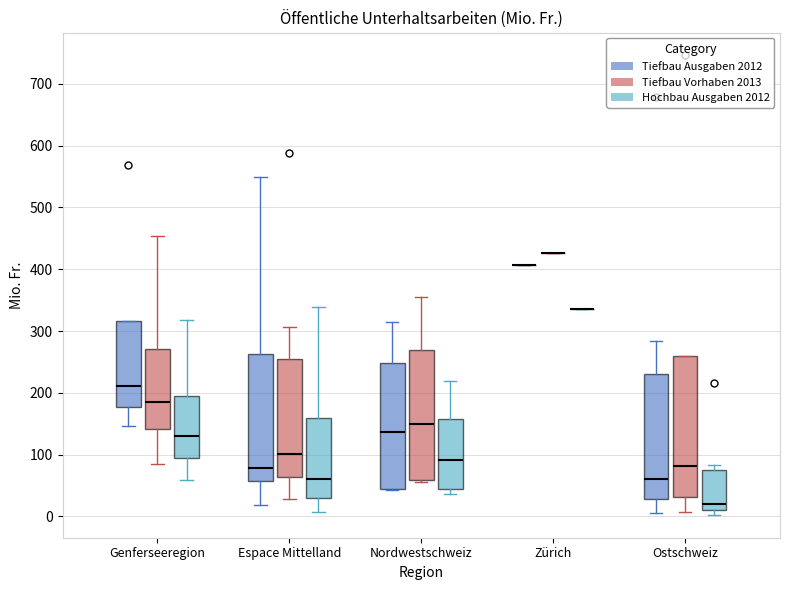

Where is the lower edge of the box for Genferseeregion (Hochbau Ausgaben 2012) on the y-axis? The values are not printed on the chart, so give them approximately, as read against the axis.

90